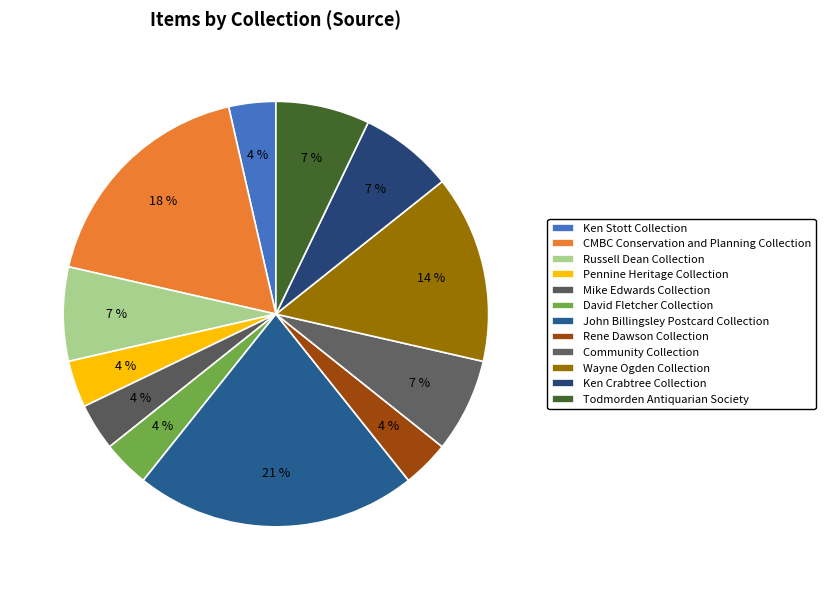

To the nearest percent, what percentage of the pie is Todmorden Antiquarian Society?

7%